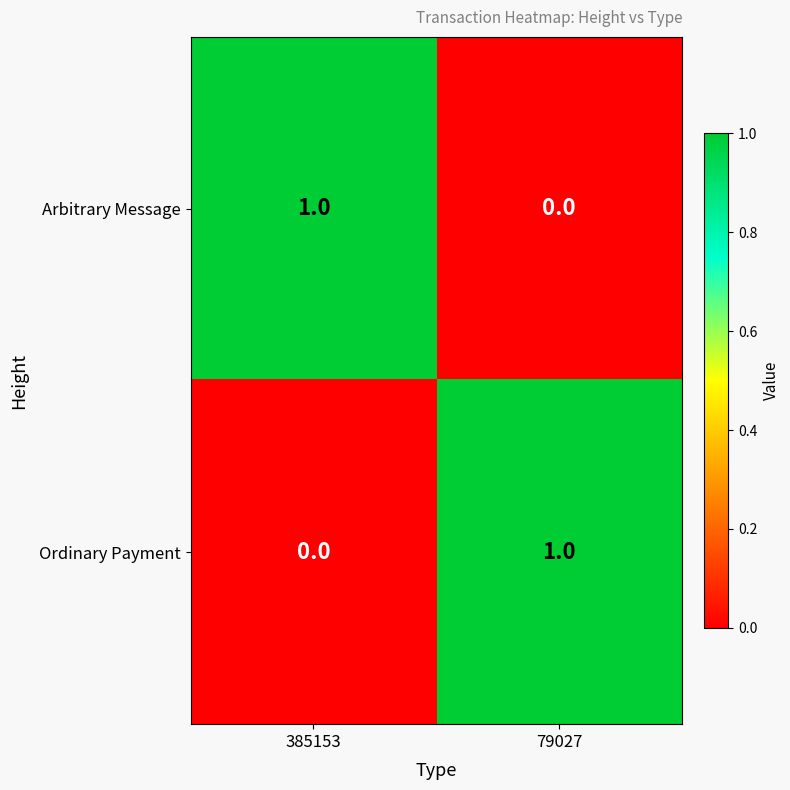

At 385153, list the series in order from largest to smallest.

Arbitrary Message, Ordinary Payment